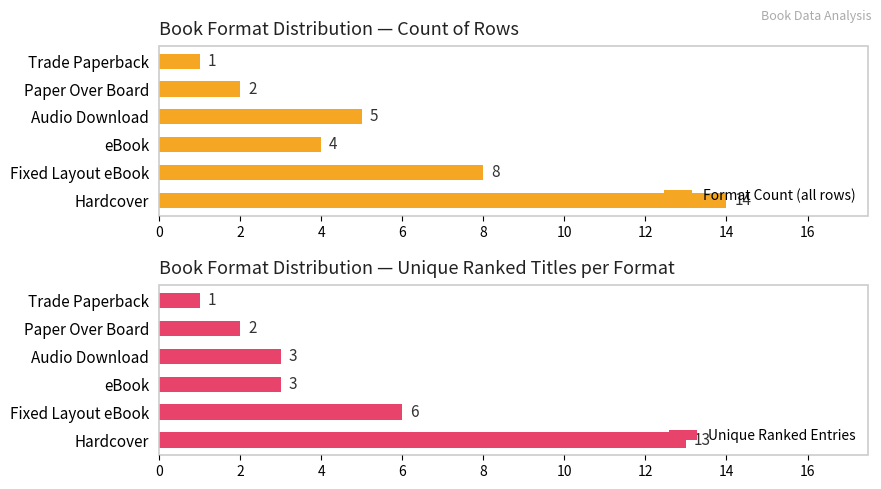

What is the difference between the second highest and second lowest values in the Format Count (all rows) series?

6